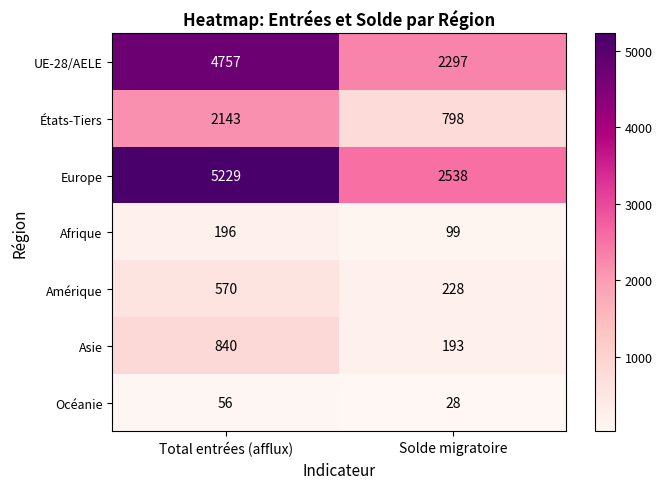

Reading left to right, list all the values displayed in this chart.

UE-28/AELE: Total entrées (afflux)=4757	Solde migratoire=2297
États-Tiers: Total entrées (afflux)=2143	Solde migratoire=798
Europe: Total entrées (afflux)=5229	Solde migratoire=2538
Afrique: Total entrées (afflux)=196	Solde migratoire=99
Amérique: Total entrées (afflux)=570	Solde migratoire=228
Asie: Total entrées (afflux)=840	Solde migratoire=193
Océanie: Total entrées (afflux)=56	Solde migratoire=28